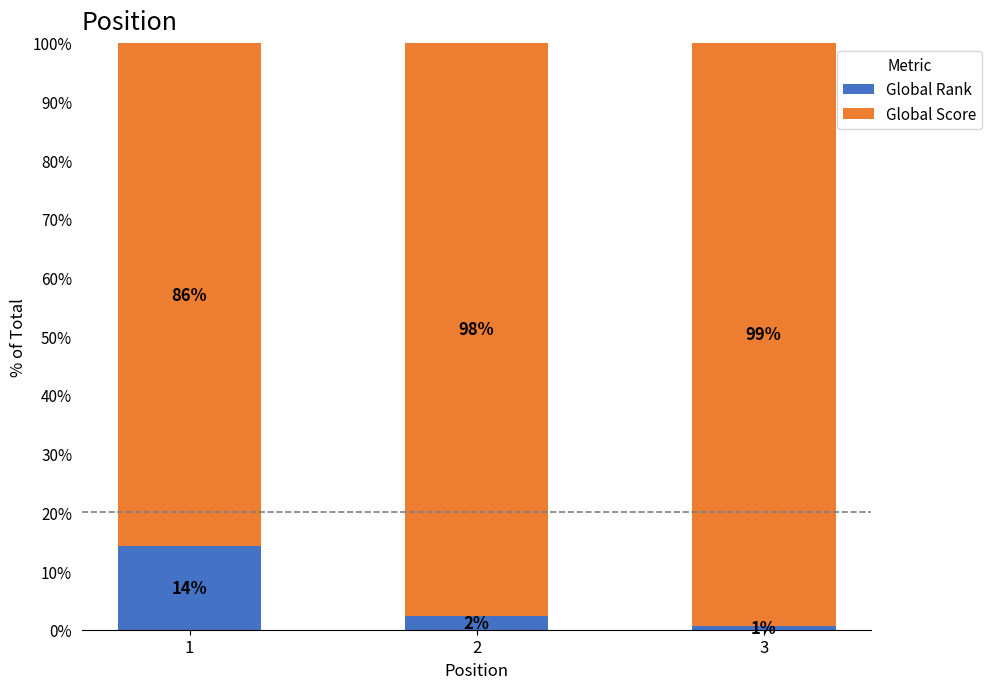

What is the total value across all series at 3?

100.0